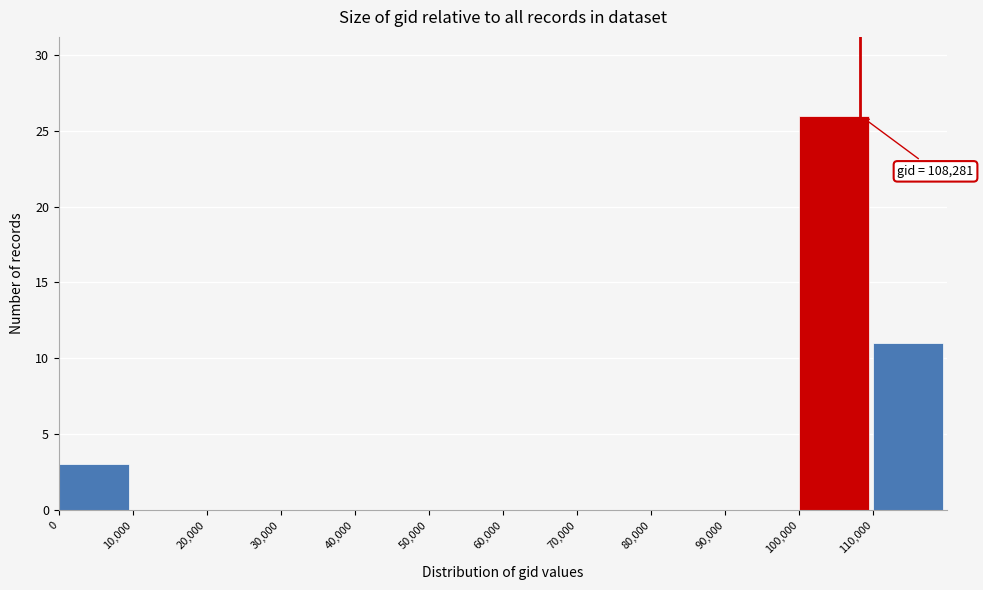

Which range on the x-axis has the tallest bar?

100000 to 110000